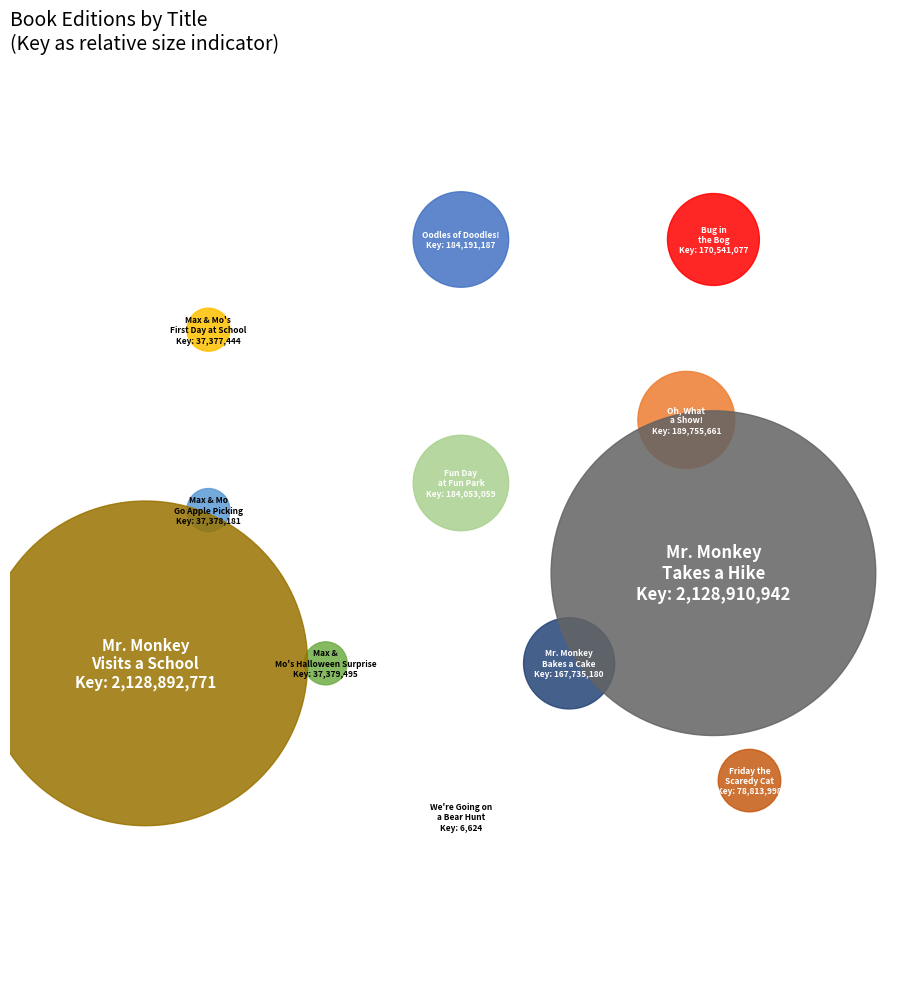

To the nearest percent, what is the difference between the largest and smallest slice percentages?

40%